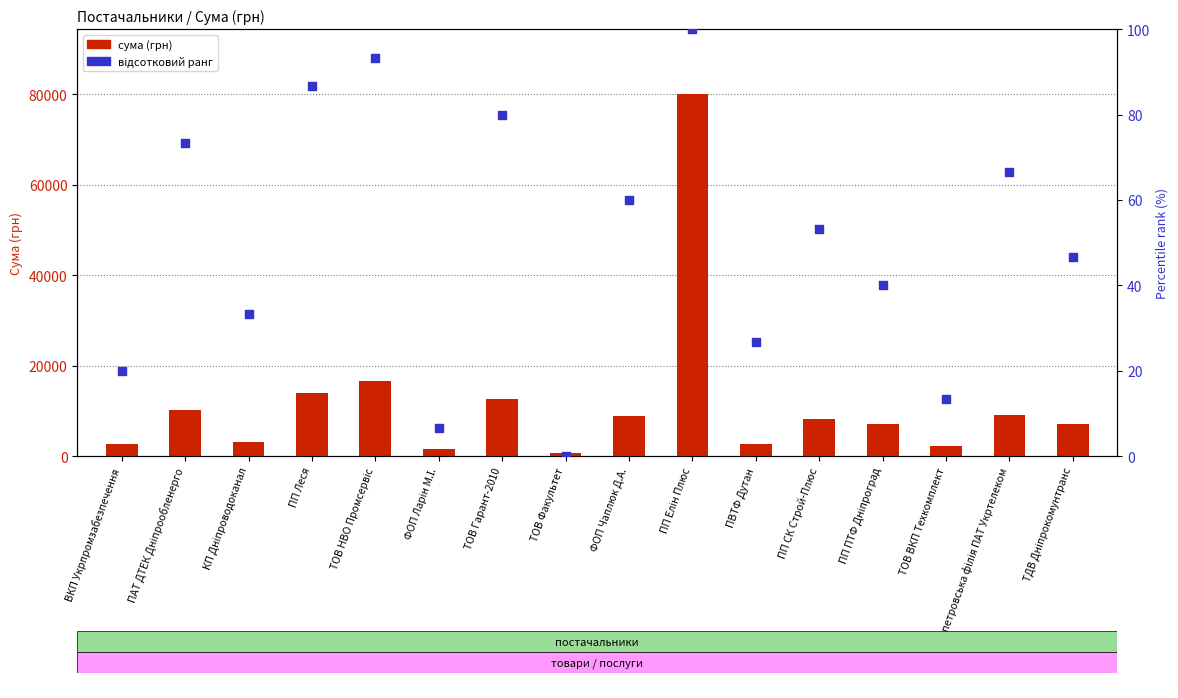

Which series has the largest total across all categories?

сума (грн)